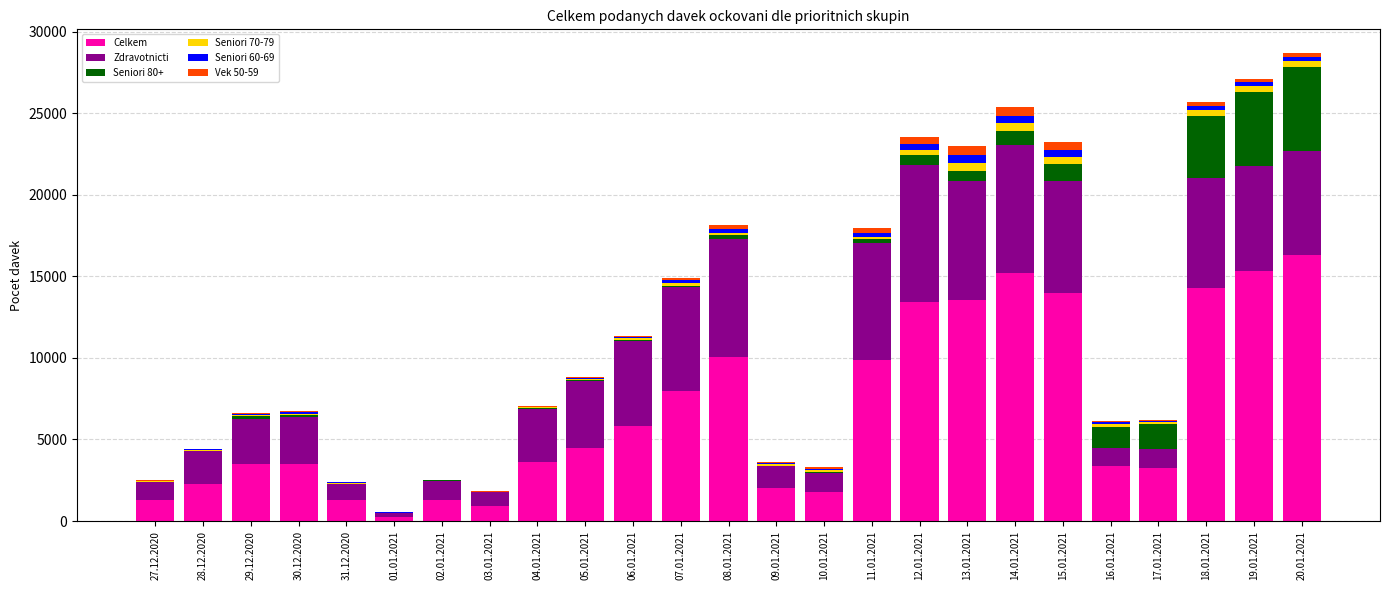

What is the maximum value for Celkem?

16340